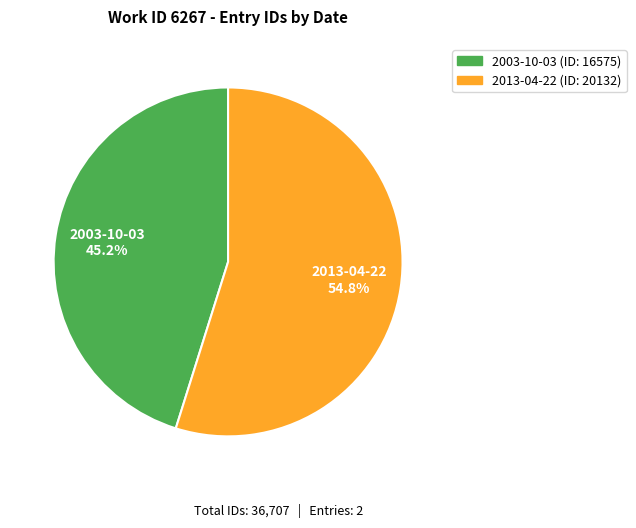

Do 2013-04-22 and 2003-10-03 together represent more than half of the pie?

Yes